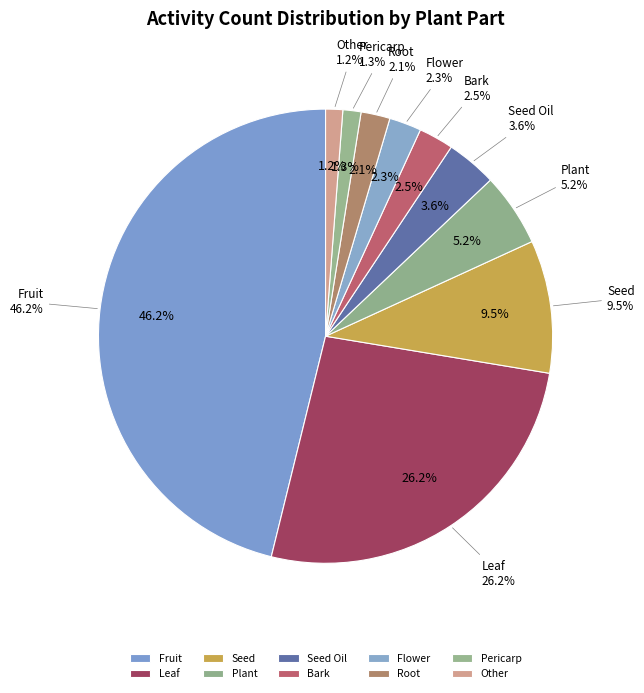

To the nearest percent, what is the combined percentage of Bark and Other?

4%